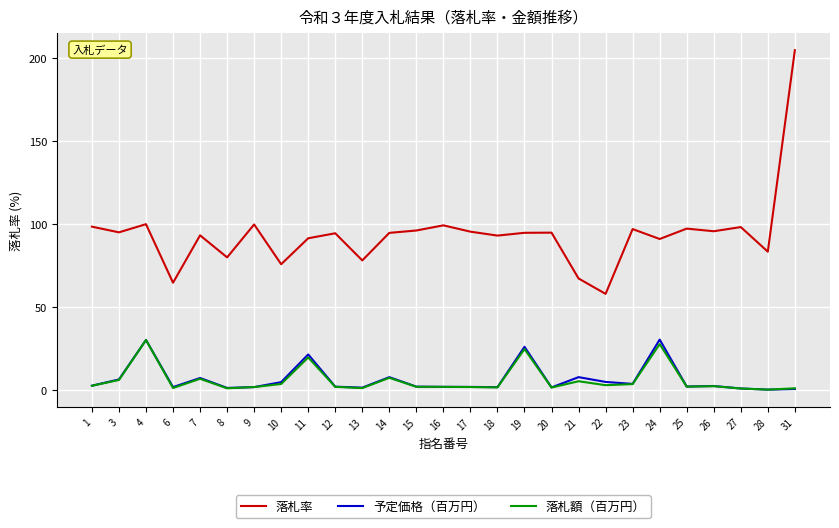

Is the value of 落札率 at 28 greater than the value of 予定価格（百万円） at 4?

Yes